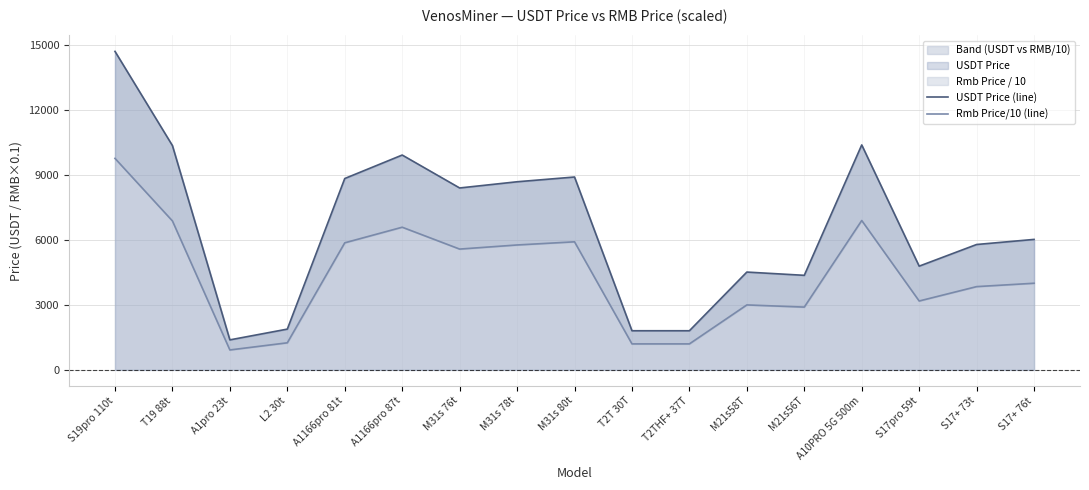

What is the label of the 10th point from the left?

T2T 30T